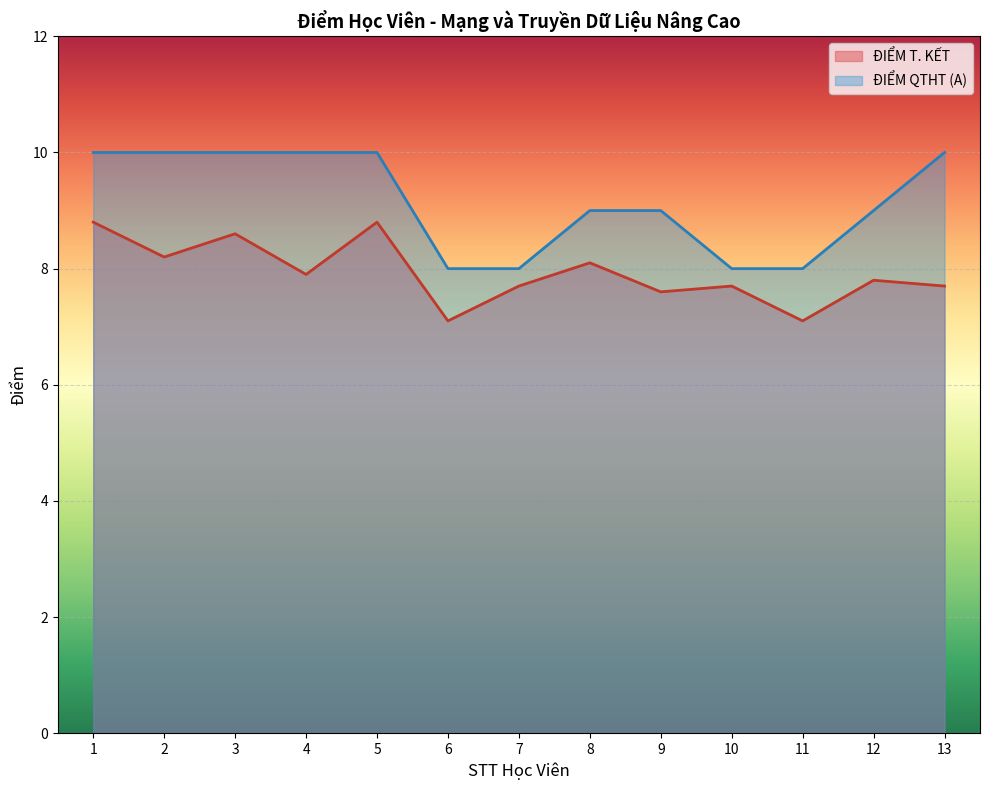

What is the average value of the ĐIỂM T. KẾT series?

7.9